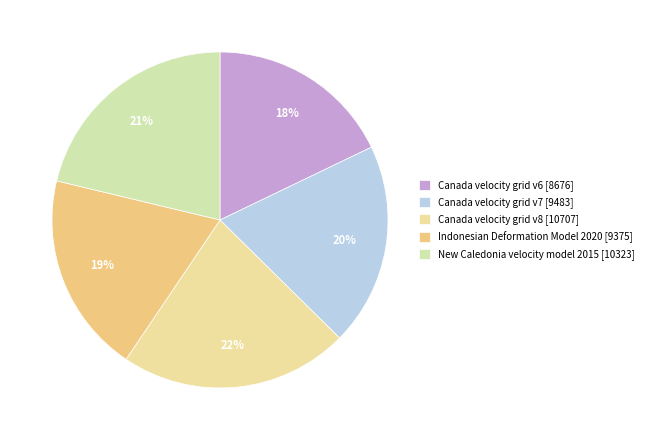

How many slices are in this pie chart?

5